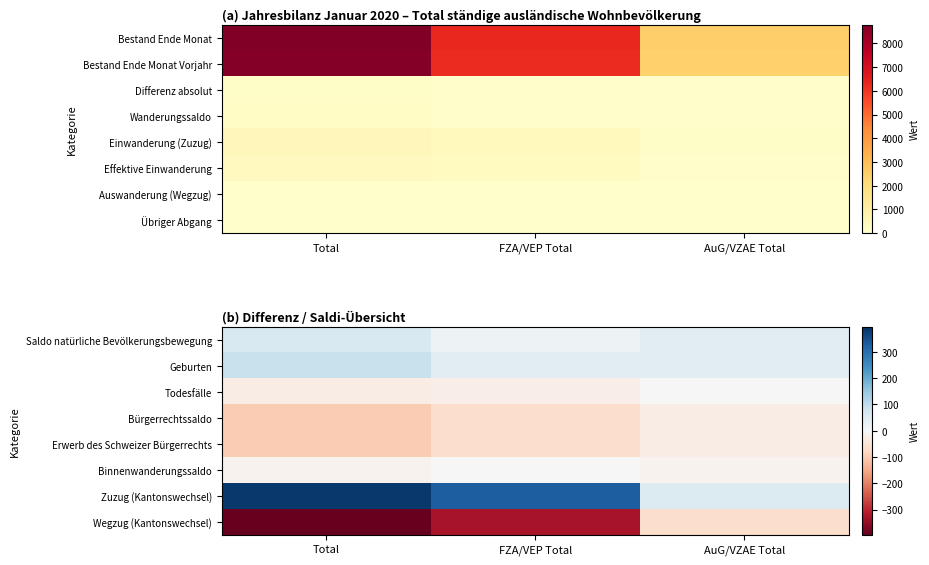

How many Zuzug (Kantonswechsel) values are between 54 and 381?

3